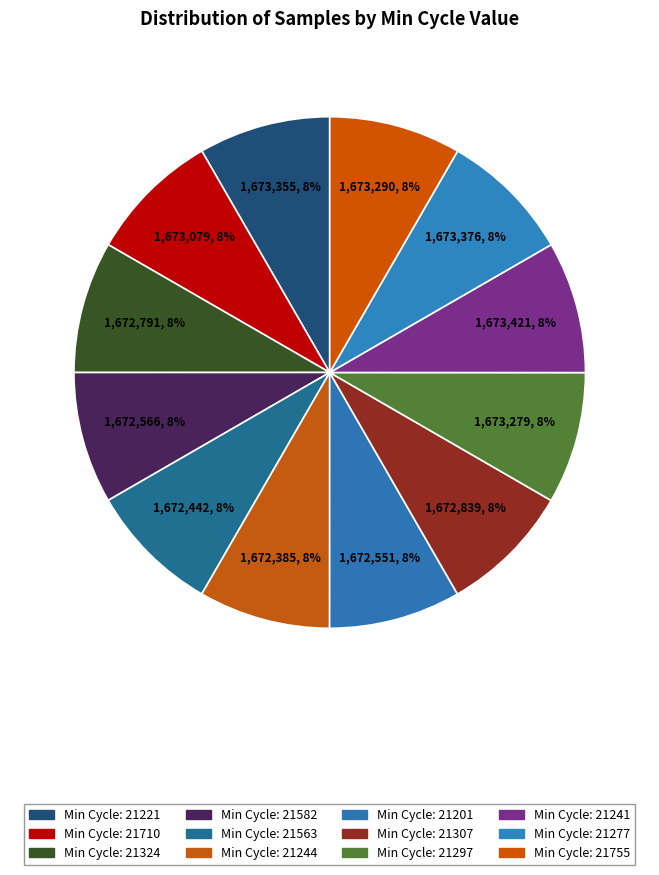

How many segments does this pie chart have?

12